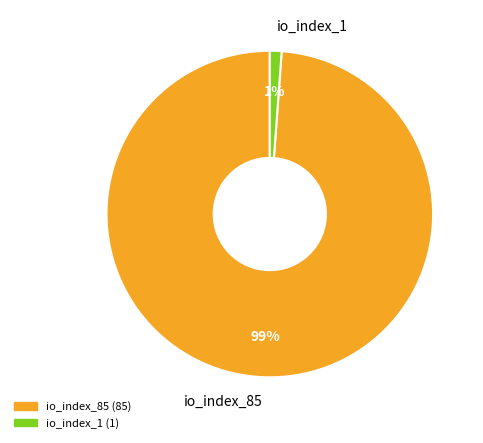

Is the sum of io_index_1 and io_index_85 greater than half?

Yes